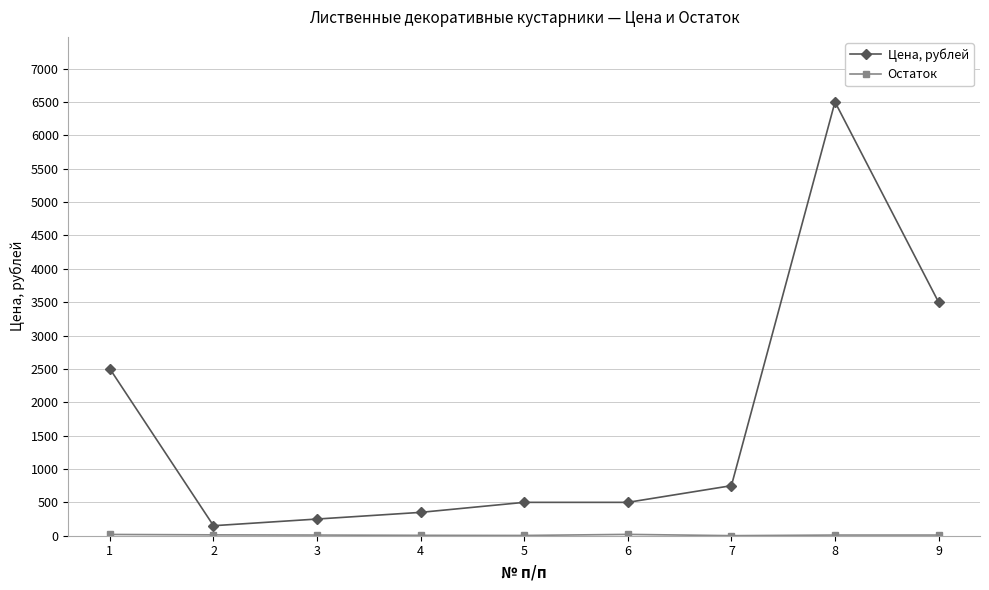

The value of Цена, рублей at 1 is 615. True or false?

False